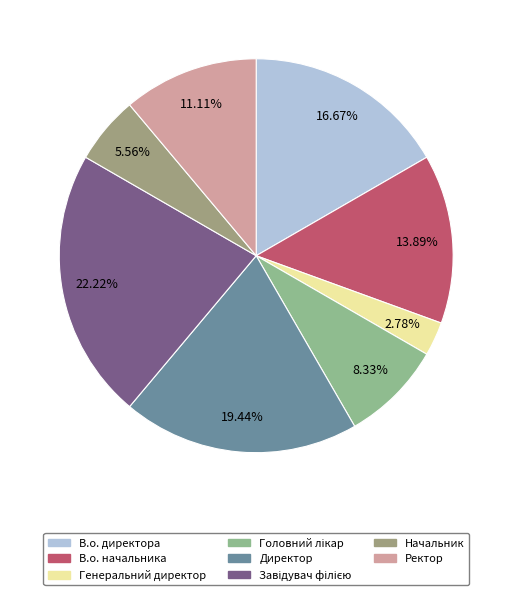

Which slice is the smallest?

Генеральний директор